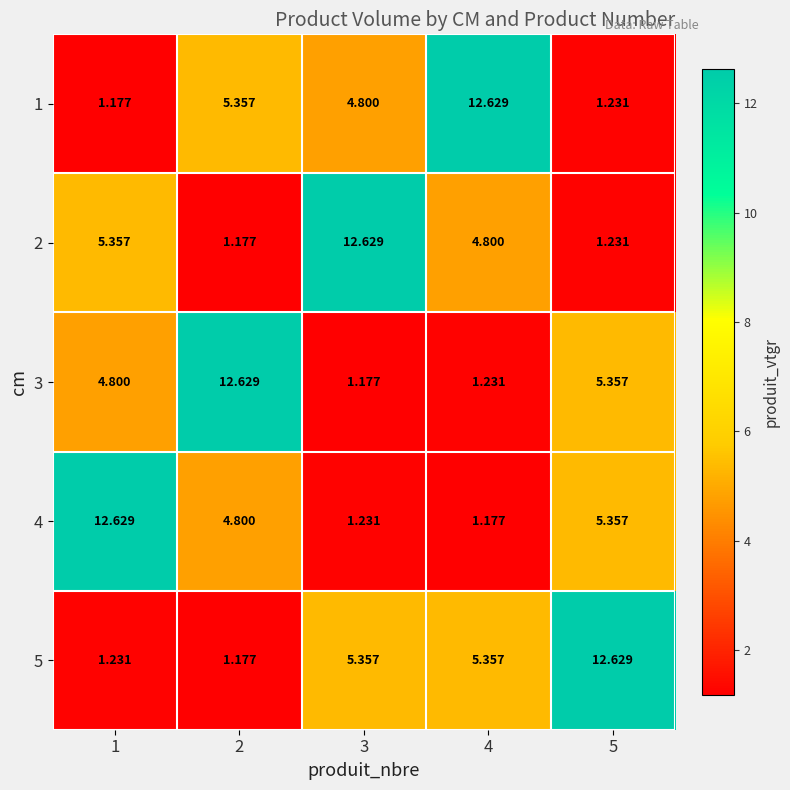

What is the greatest value displayed?

12.6